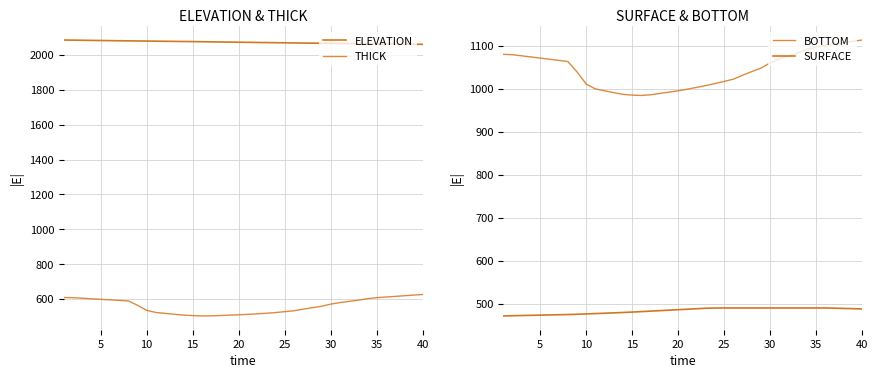

Which category has the highest value in the SURFACE series?

25